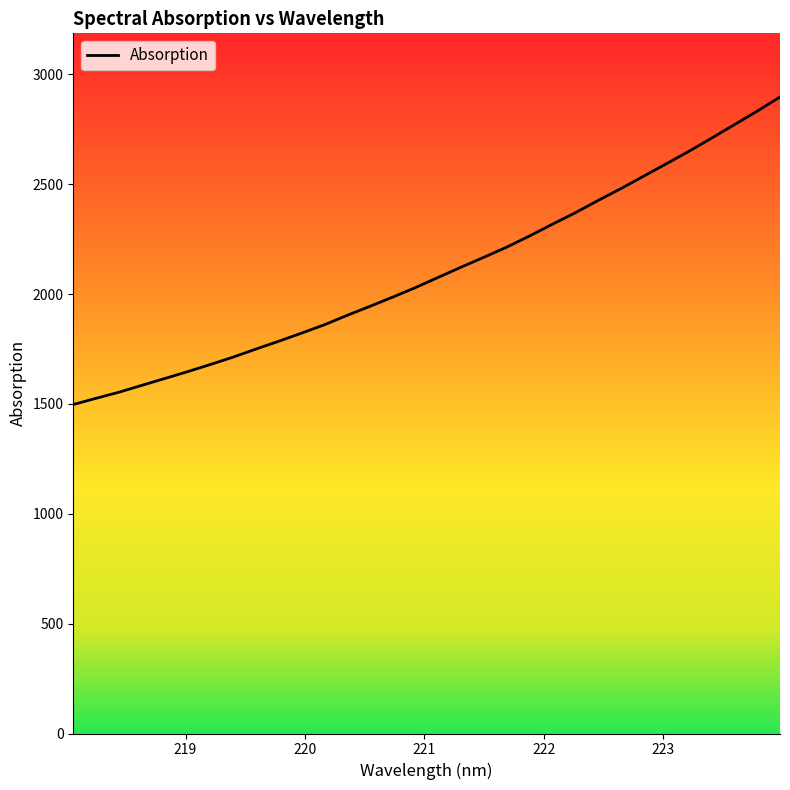

What is the difference between the maximum and minimum values?

1400.0